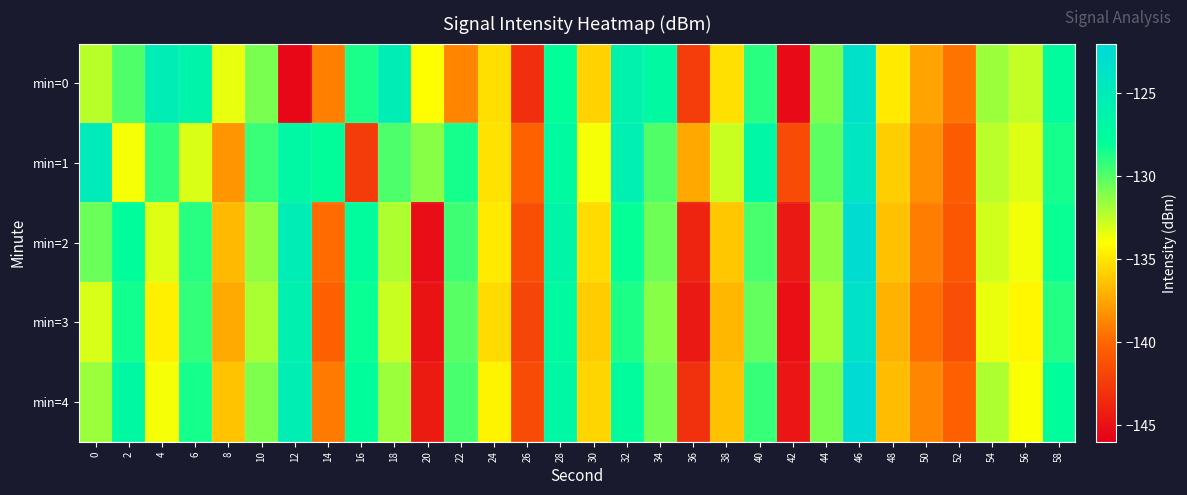

Reading right to left, extract all data points from this chart.

min=0: 58=-127.7	56=-132.6	54=-131.7	52=-139.4	50=-137.6	48=-134.8	46=-123.4	44=-130.9	42=-145.4	40=-129.0	38=-135.2	36=-142.4	34=-127.2	32=-126.1	30=-135.8	28=-128.0	26=-143.3	24=-135.3	22=-138.8	20=-134.0	18=-125.3	16=-128.6	14=-138.9	12=-145.6	10=-130.8	8=-133.5	6=-126.4	4=-125.3	2=-129.9	0=-132.3
min=1: 58=-128.5	56=-133.2	54=-132.4	52=-140.6	50=-138.3	48=-135.9	46=-124.1	44=-130.2	42=-141.5	40=-126.8	38=-132.7	36=-137.4	34=-129.9	32=-125.6	30=-133.8	28=-127.3	26=-140.2	24=-135.1	22=-128.5	20=-131.2	18=-129.8	16=-142.5	14=-127.8	12=-126.9	10=-129.3	8=-138.2	6=-133.1	4=-129.2	2=-133.8	0=-124.9
min=2: 58=-128.2	56=-133.7	54=-132.9	52=-140.8	50=-139.1	48=-136.4	46=-122.8	44=-131.3	42=-144.5	40=-129.7	38=-136.2	36=-143.9	34=-130.6	32=-128.1	30=-135.4	28=-126.7	26=-141.3	24=-134.8	22=-129.5	20=-145.2	18=-132.1	16=-127.6	14=-139.8	12=-125.3	10=-131.4	8=-136.7	6=-128.9	4=-133.2	2=-127.8	0=-130.5
min=3: 58=-128.8	56=-134.3	54=-133.5	52=-141.4	50=-139.7	48=-137.0	46=-123.4	44=-131.9	42=-145.1	40=-130.3	38=-136.8	36=-144.5	34=-131.2	32=-128.7	30=-136.0	28=-127.3	26=-141.9	24=-135.4	22=-130.1	20=-144.8	18=-132.7	16=-128.2	14=-140.4	12=-125.9	10=-132.0	8=-137.3	6=-129.2	4=-134.6	2=-128.4	0=-133.1
min=4: 58=-127.8	56=-133.9	54=-132.1	52=-140.4	50=-138.7	48=-136.6	46=-122.4	44=-130.9	42=-144.7	40=-129.3	38=-136.4	36=-143.1	34=-130.8	32=-127.7	30=-135.6	28=-126.9	26=-141.5	24=-134.4	22=-129.7	20=-144.4	18=-131.7	16=-127.8	14=-139.2	12=-125.5	10=-131.0	8=-136.3	6=-128.5	4=-133.8	2=-127.0	0=-131.7